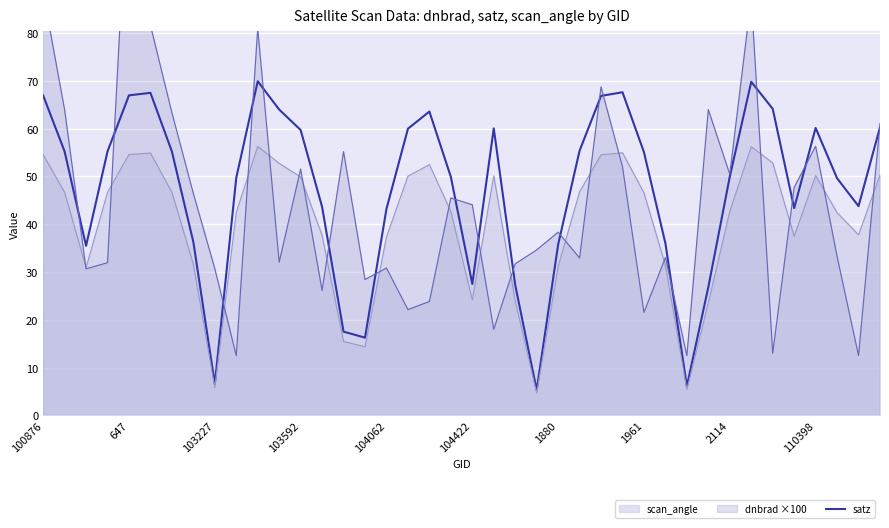

What is the minimum value shown in the chart?

5.3